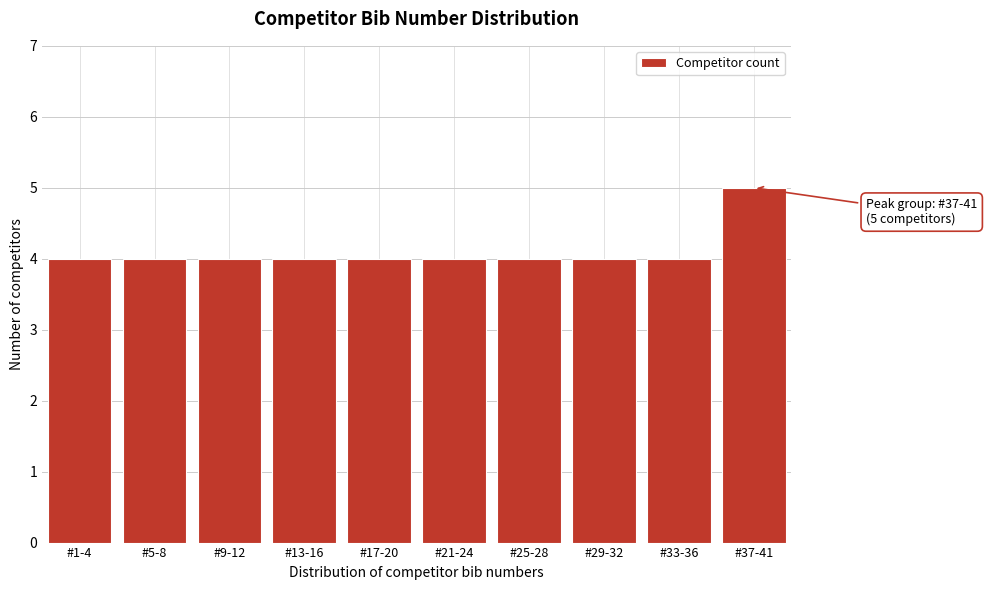

Reading right to left, transcribe all the data shown in this chart.

#37-41=5	#33-36=4	#29-32=4	#25-28=4	#21-24=4	#17-20=4	#13-16=4	#9-12=4	#5-8=4	#1-4=4